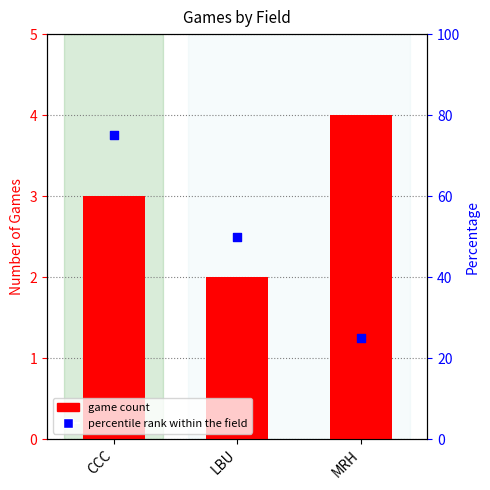

At which category is the sum across all series the highest?

CCC